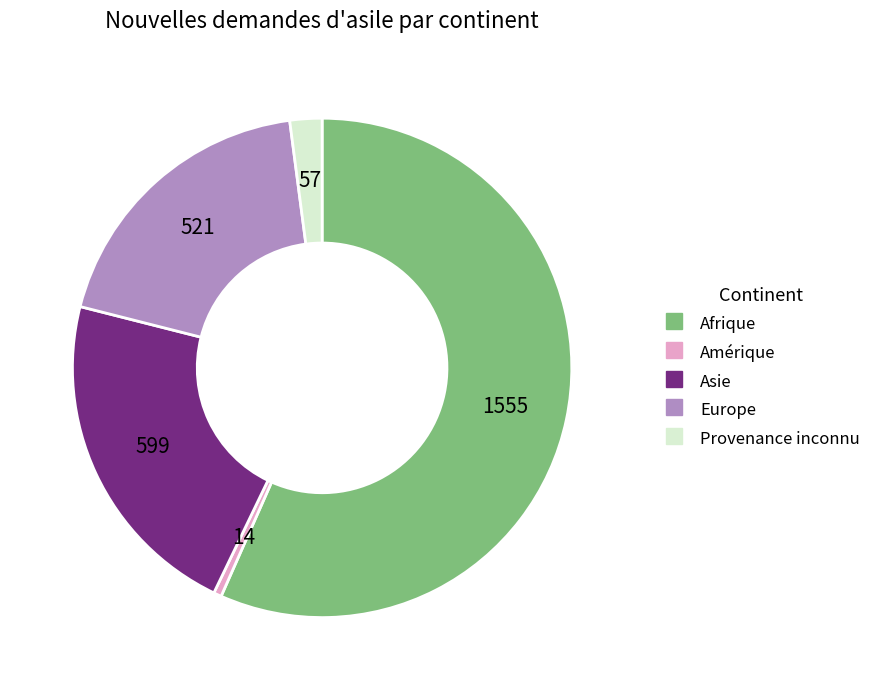

Rank the categories by value from lowest to highest.

Amérique, Provenance inconnu, Europe, Asie, Afrique